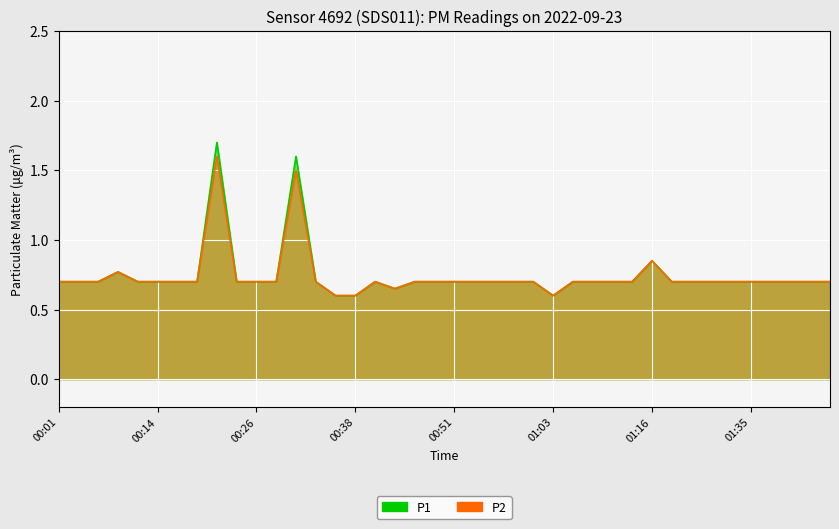

In P1, how many points are higher than both neighbors (excluding endpoints)?

5